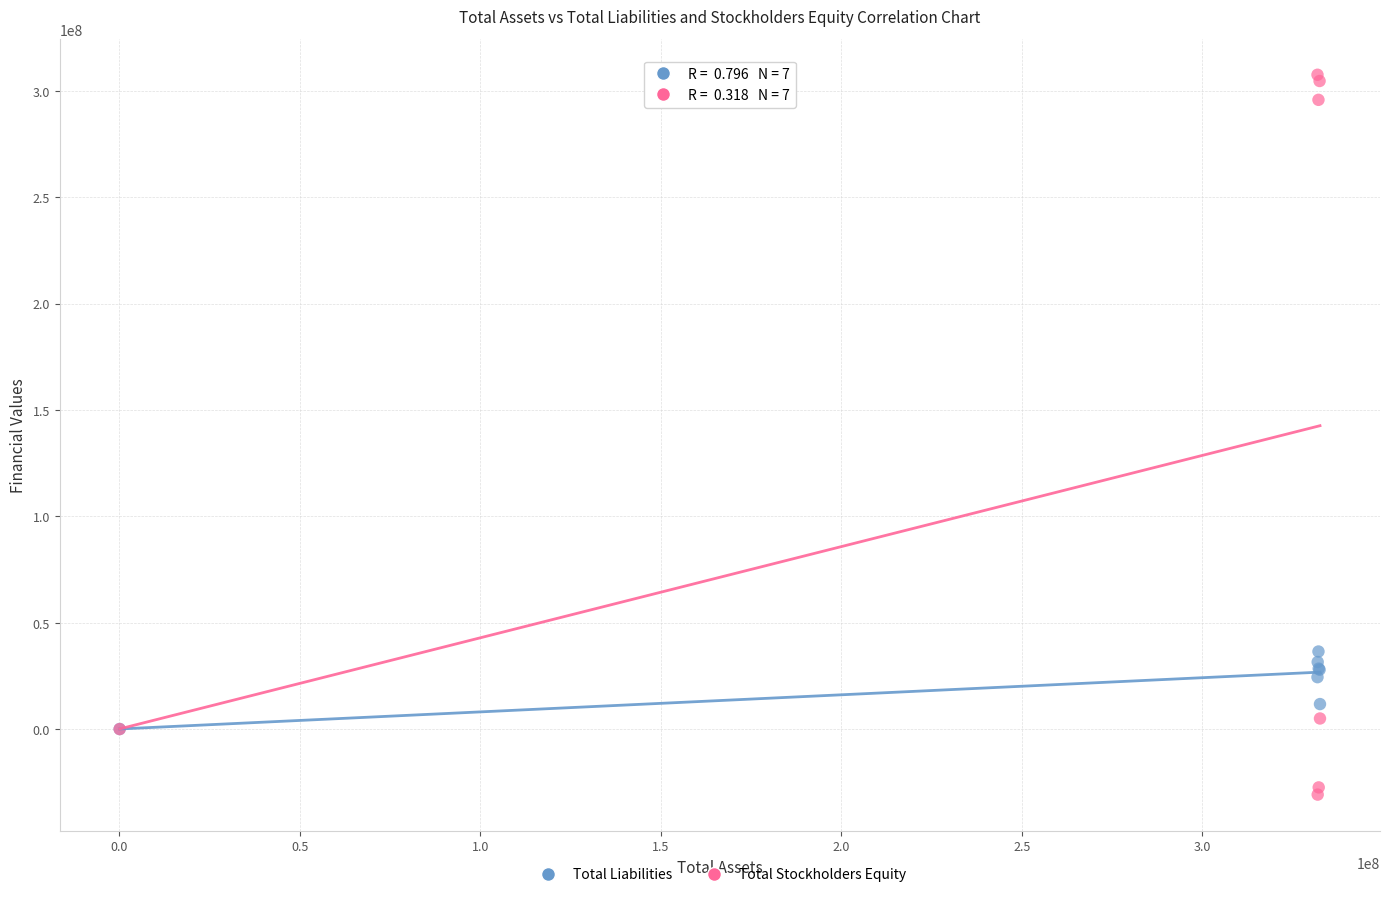

Across all series, what Y value is closest to 138359364?

36467371